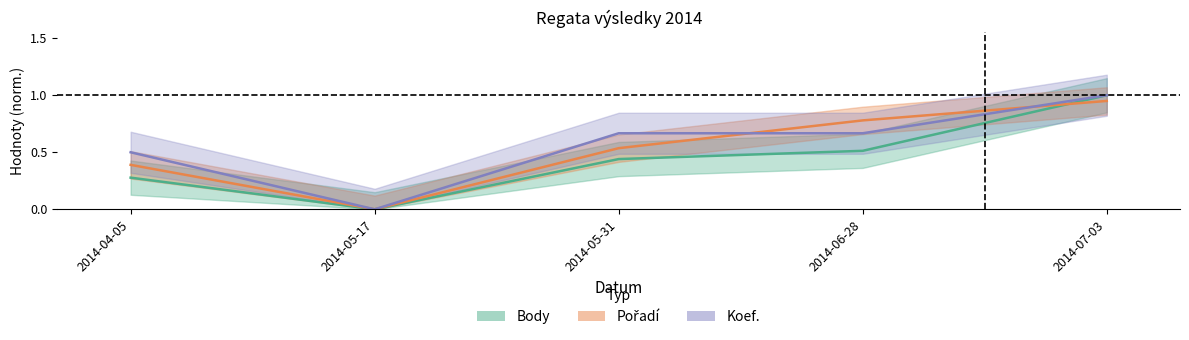

How many lines are shown in the chart?

3